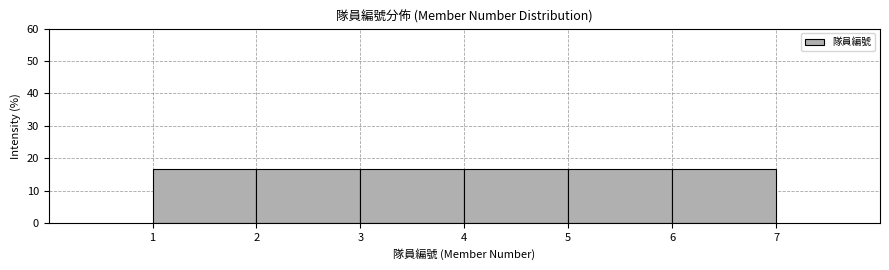

How tall is the bar that spans 4 to 5 on the x-axis? The values are not printed on the chart, so give them approximately, as read against the axis.

17